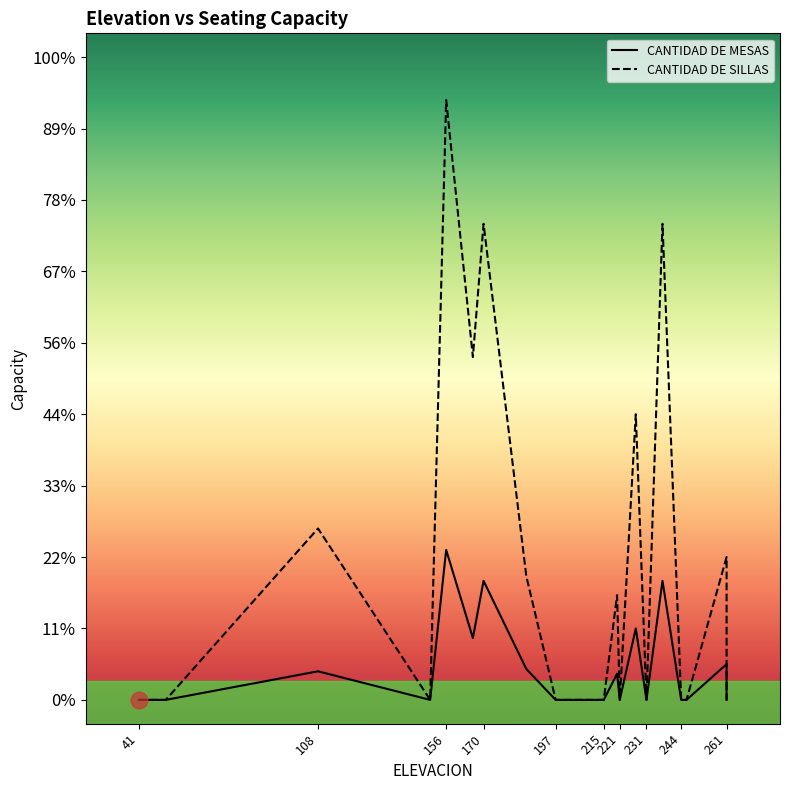

True or false: CANTIDAD DE SILLAS and CANTIDAD DE MESAS cross at least once.

False